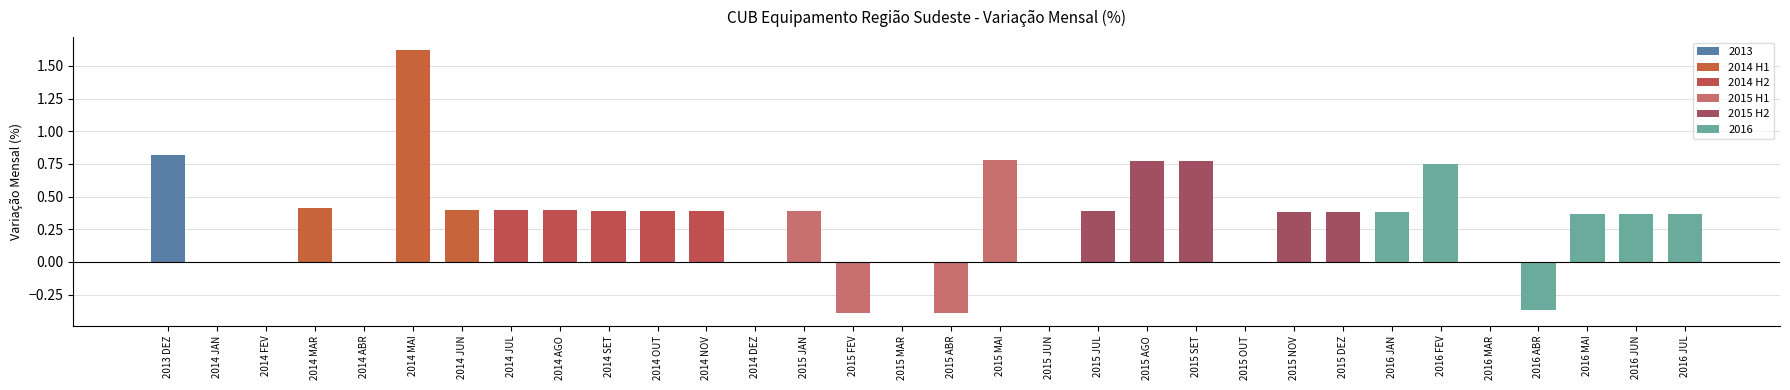

How many positive values are there?

21